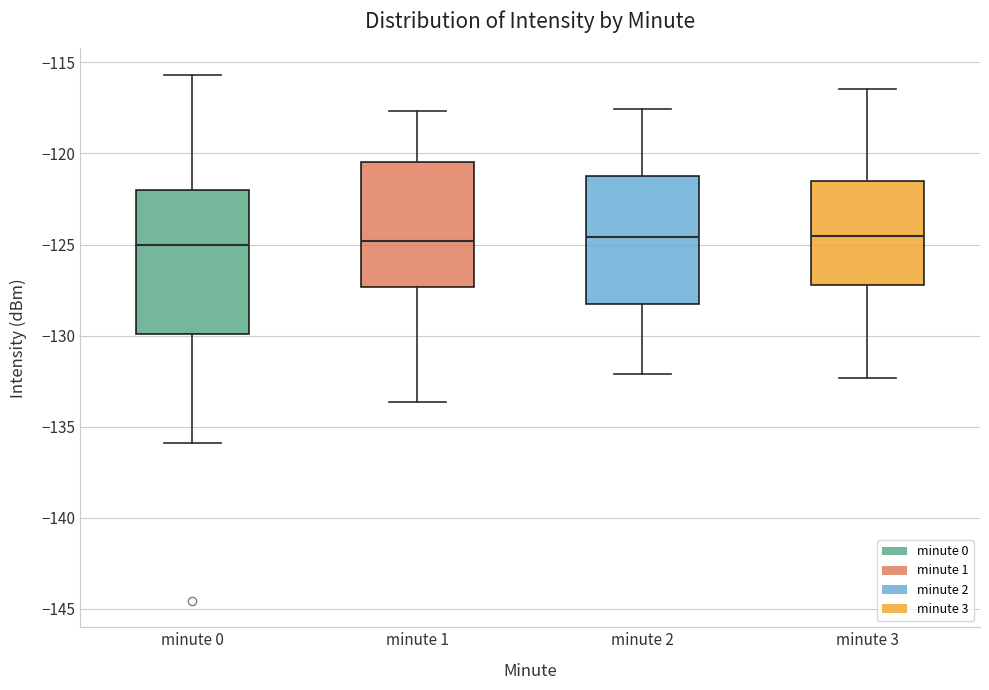

Which box is the tallest, from its lower edge to its upper edge?

minute 0